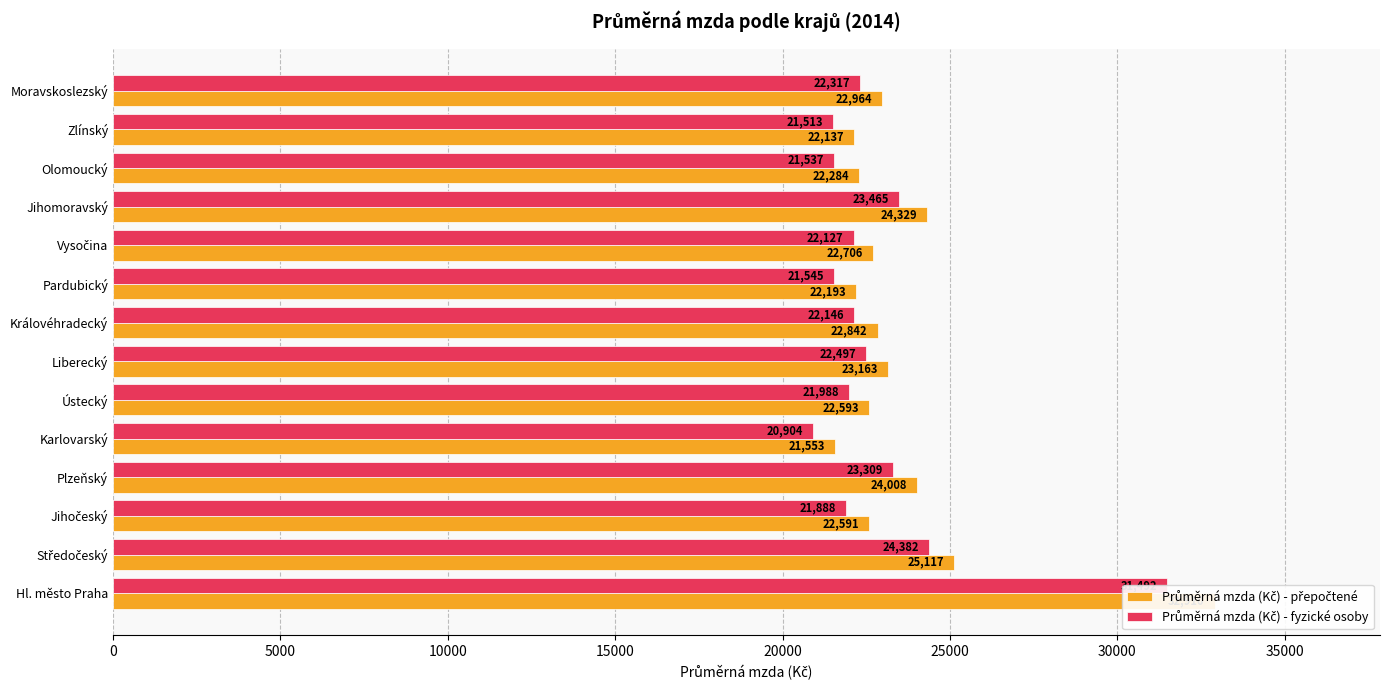

Reading left to right, extract all data points from this chart.

Průměrná mzda (Kč) - přepočtené: 32910	25117	22591	24008	21553	22593	23163	22842	22193	22706	24329	22284	22137	22964
Průměrná mzda (Kč) - fyzické osoby: 31492	24382	21888	23309	20904	21988	22497	22146	21545	22127	23465	21537	21513	22317